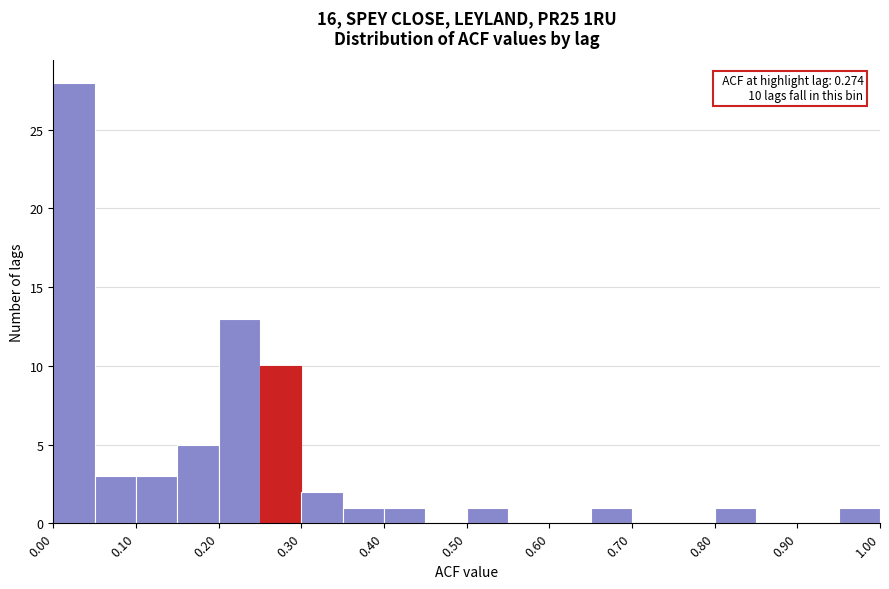

Which range on the x-axis has the tallest bar?

0.00 to 0.05